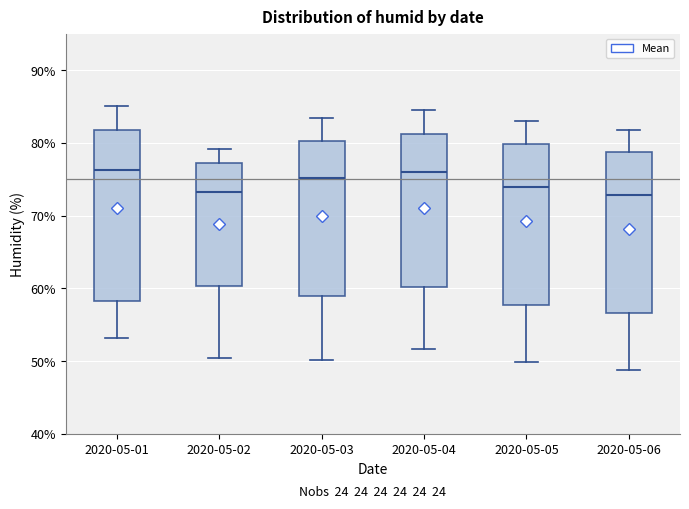

Which box is the tallest, from its lower edge to its upper edge?

2020-05-01